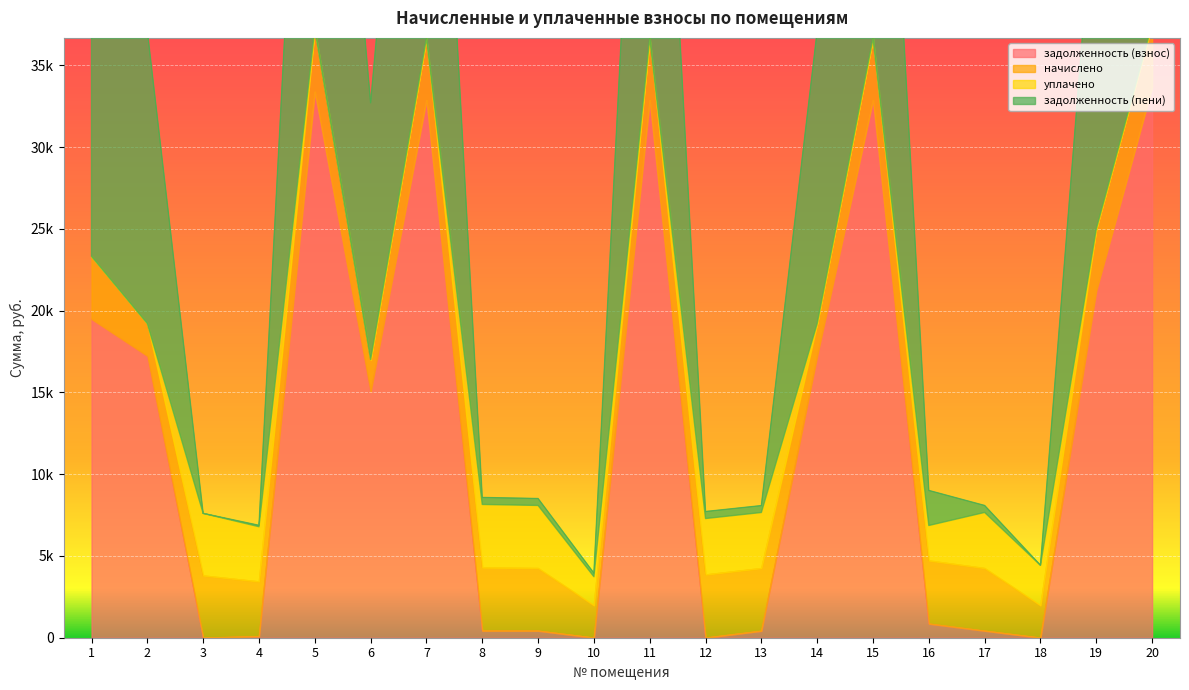

What is the total value across all series at 10?

1979.7